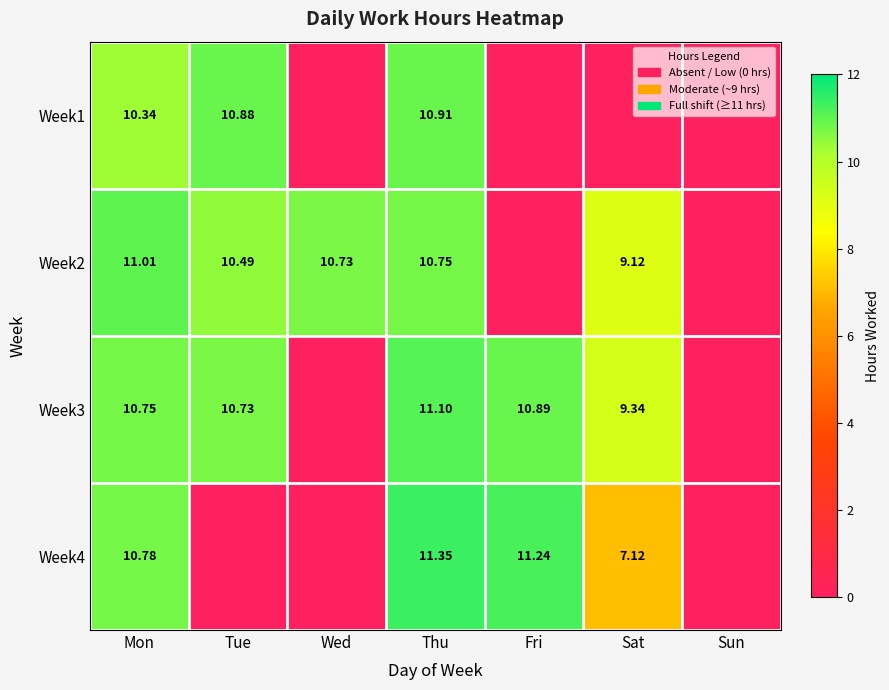

List the series in order of their peak value, lowest first.

Week1, Week2, Week3, Week4